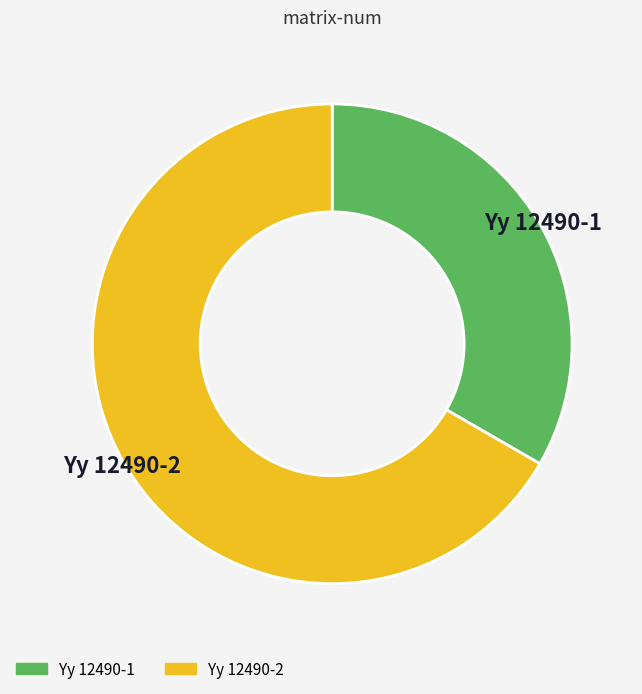

Combined, do Yy 12490-2 and Yy 12490-1 account for over 50%?

Yes